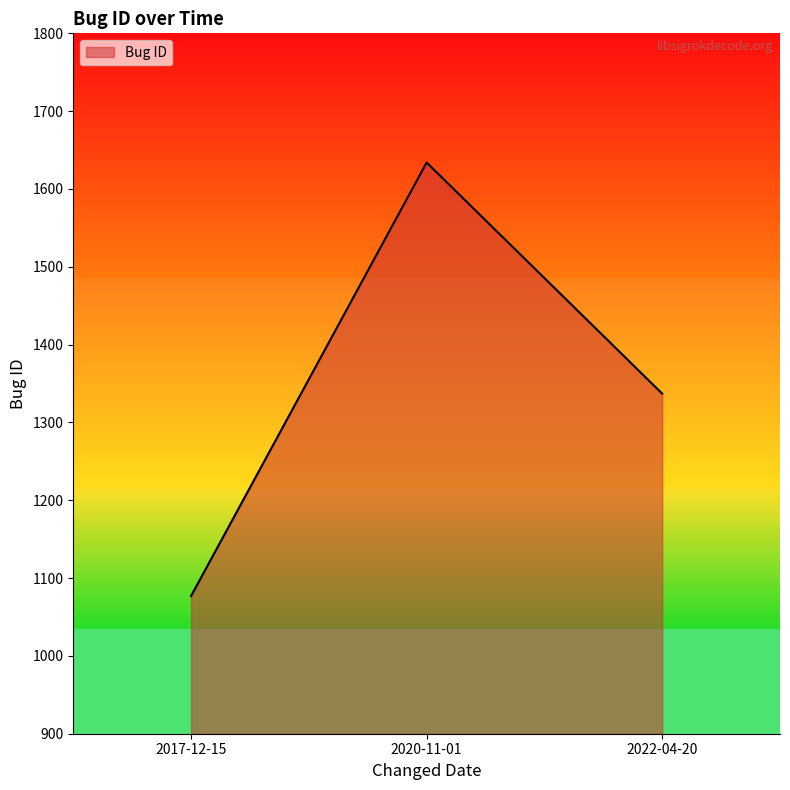

What is the ratio of the value at 2022-04-20 to the value at 2020-11-01?

0.8